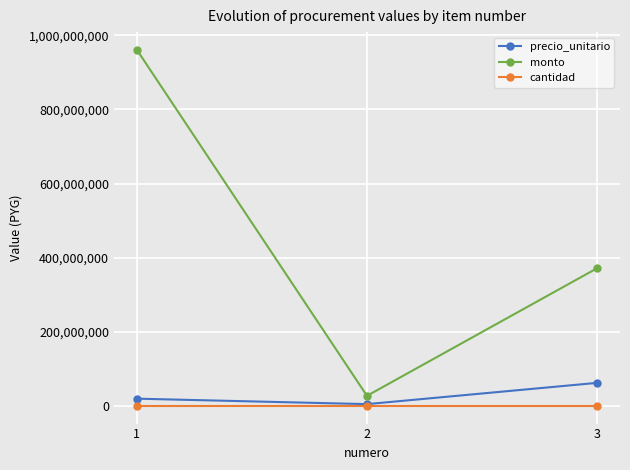

How many data points in cantidad are above 6?

1